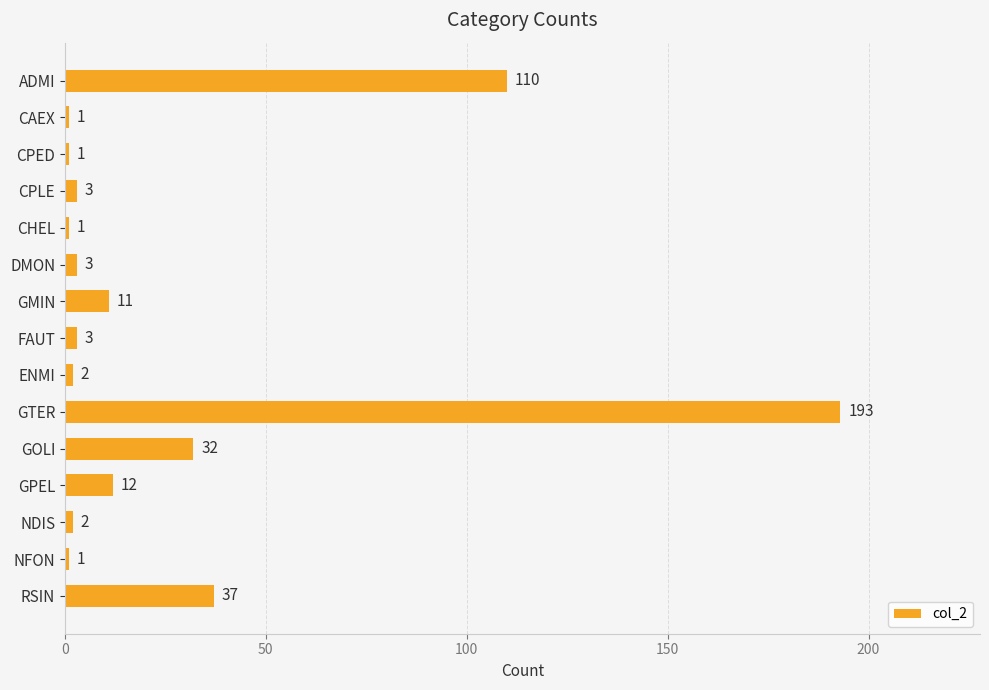

Reading top to bottom, list all the values displayed in this chart.

ADMI=110	CAEX=1	CPED=1	CPLE=3	CHEL=1	DMON=3	GMIN=11	FAUT=3	ENMI=2	GTER=193	GOLI=32	GPEL=12	NDIS=2	NFON=1	RSIN=37